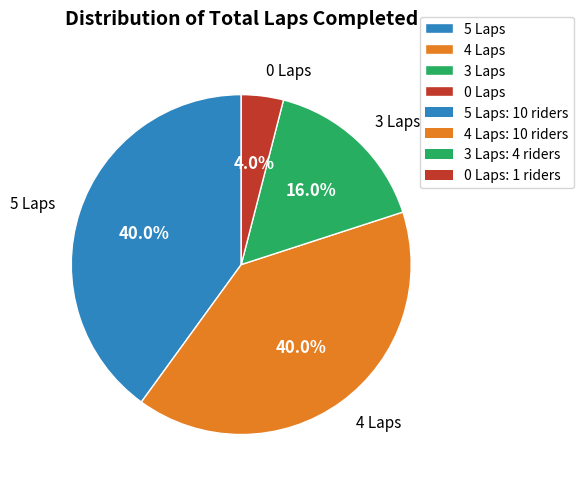

What is the smallest slice in the pie chart?

0 Laps